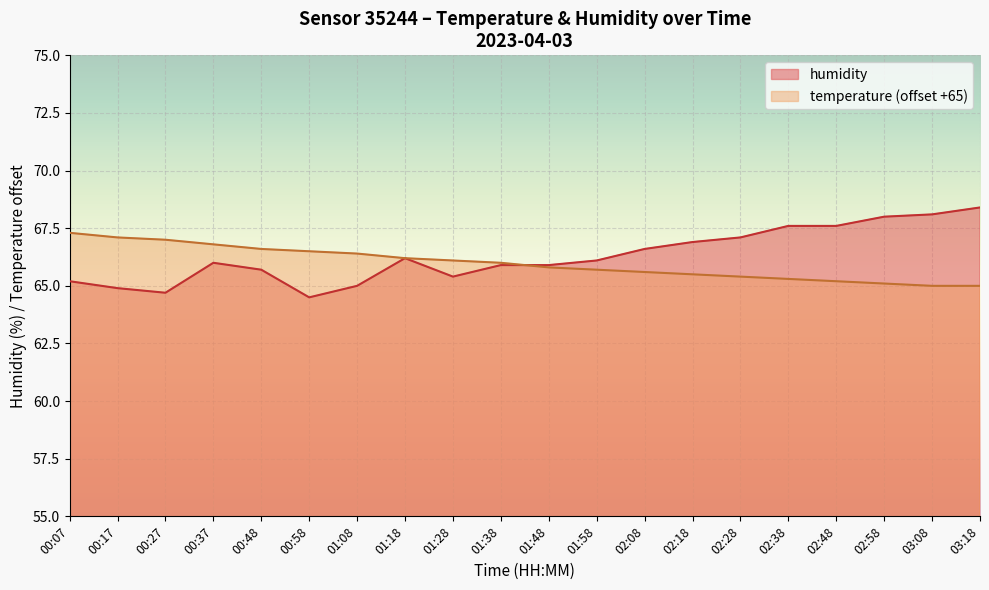

How many lines are shown in the chart?

2